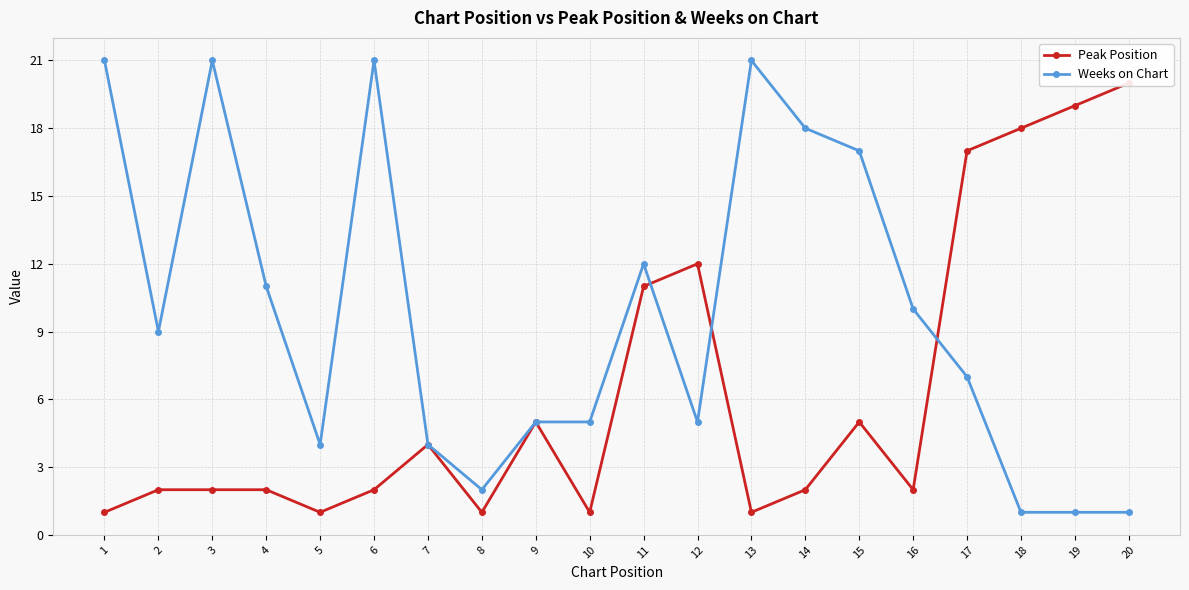

In Peak Position, how many points are lower than both neighbors (excluding endpoints)?

5